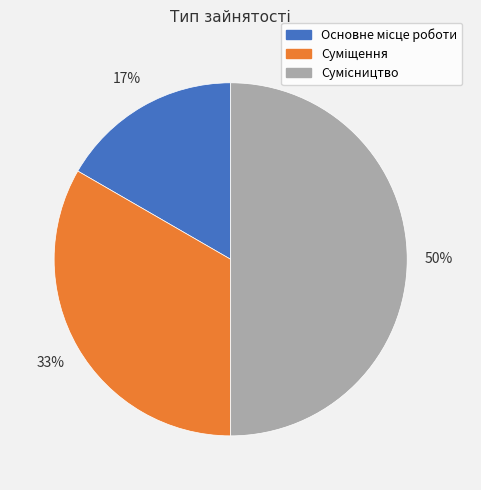

To the nearest percent, what is the difference between the largest and smallest slice percentages?

33%